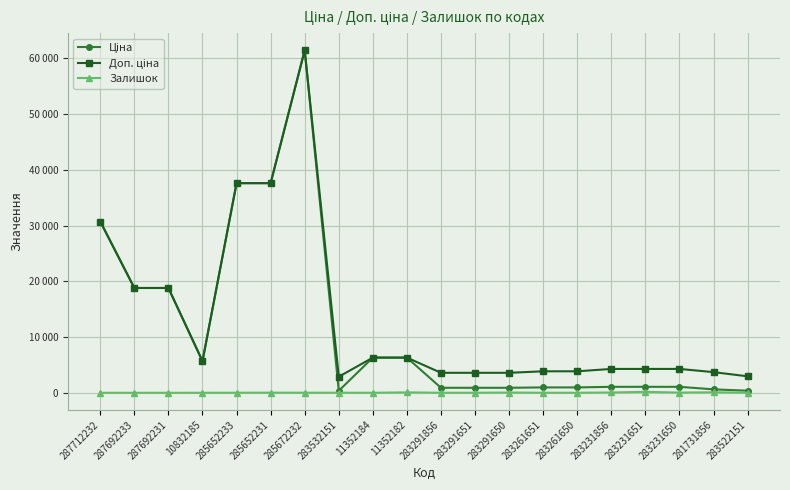

Which series has the largest range (max minus min)?

Ціна